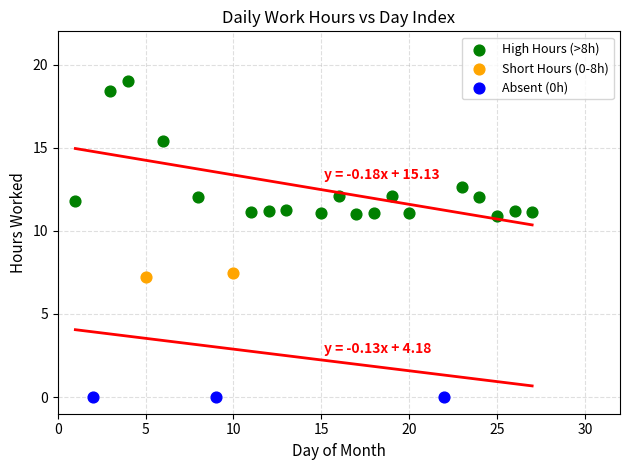

Which series reaches the minimum Y coordinate?

Absent (0h)